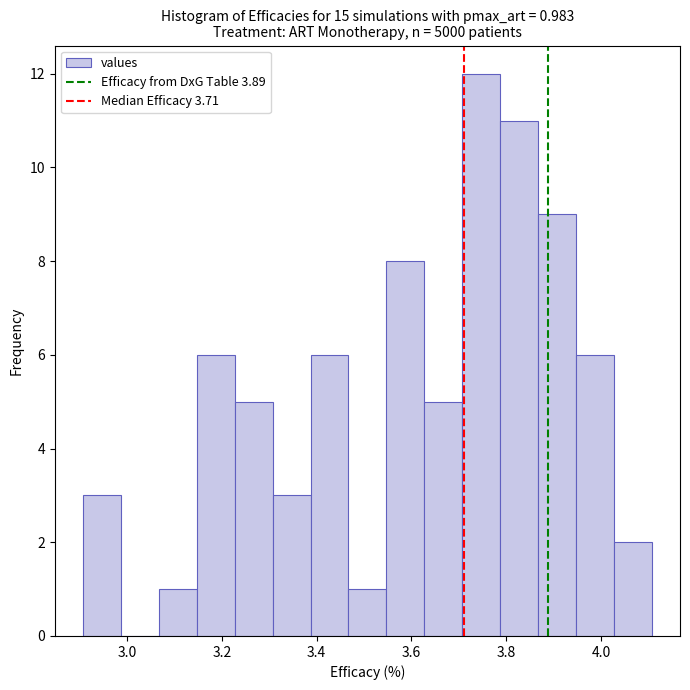

Read against the x-axis, roughly where is the centre of the tallest bar?

3.74